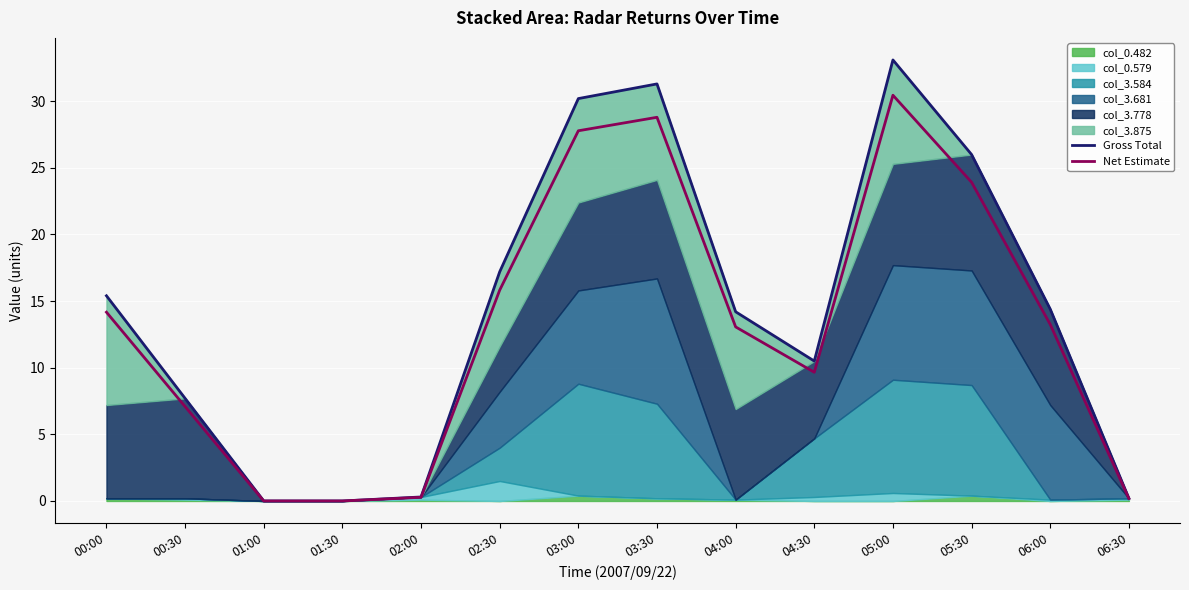

Reading left to right, what are all the values shown in this chart?

Gross Total: 00:00=15.4	00:30=7.7	01:00=0.0	01:30=0.0	02:00=0.3	02:30=17.2	03:00=30.2	03:30=31.3	04:00=14.2	04:30=10.5	05:00=33.1	05:30=26.0	06:00=14.4	06:30=0.2
Net Estimate: 00:00=14.2	00:30=7.1	01:00=0.0	01:30=0.0	02:00=0.3	02:30=15.8	03:00=27.8	03:30=28.8	04:00=13.1	04:30=9.7	05:00=30.5	05:30=23.9	06:00=13.2	06:30=0.2